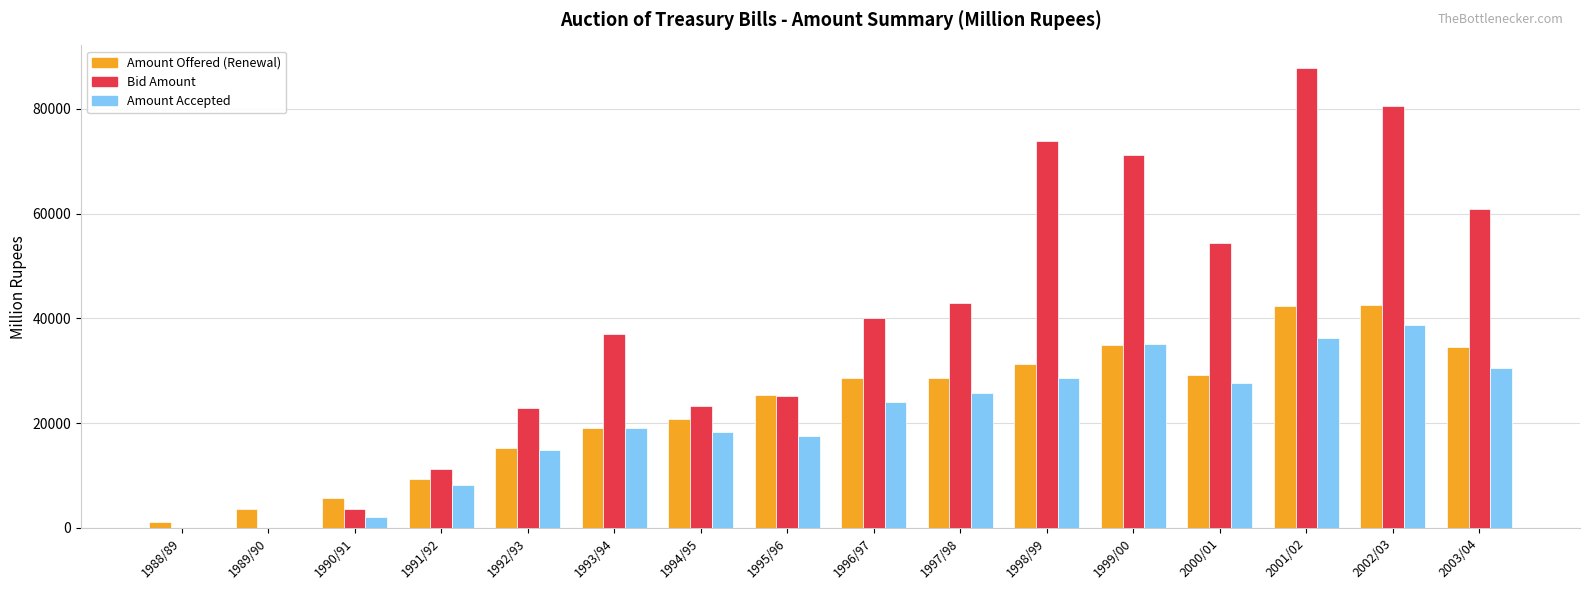

The value of Amount Accepted at 1989/90 is 0.0. True or false?

True